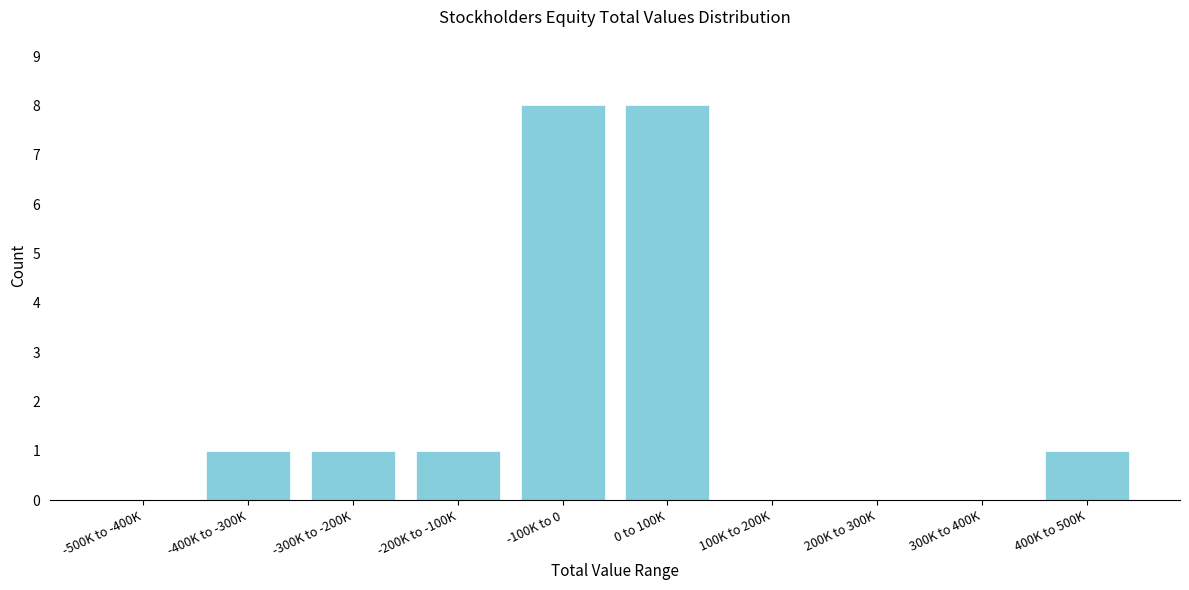

Reading right to left, what are all the values shown in this chart?

400K to 500K=1	300K to 400K=0	200K to 300K=0	100K to 200K=0	0 to 100K=8	-100K to 0=8	-200K to -100K=1	-300K to -200K=1	-400K to -300K=1	-500K to -400K=0